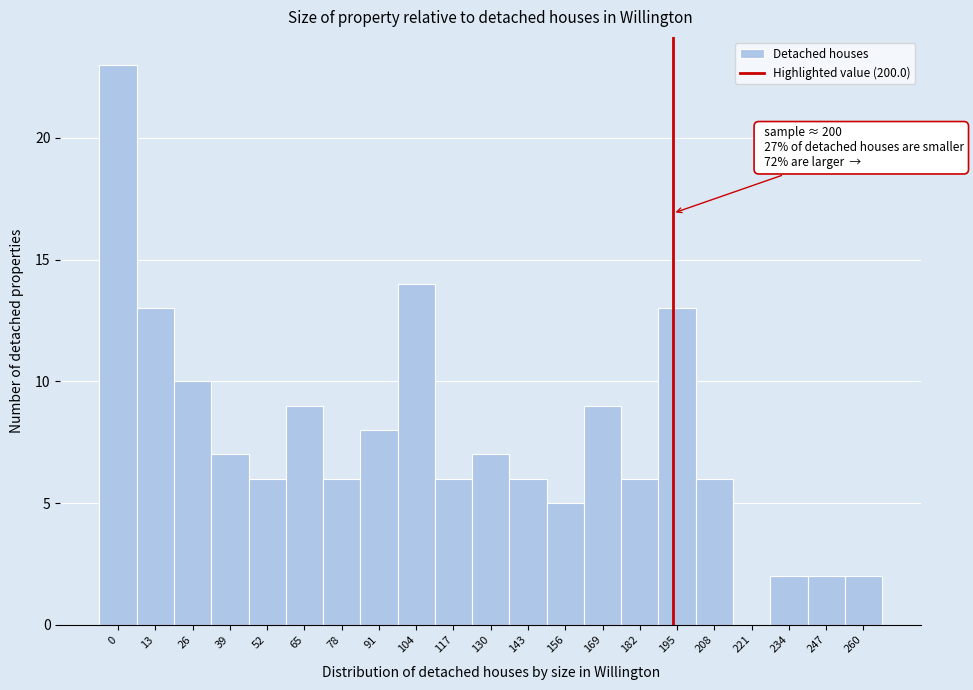

Reading left to right, extract all data points from this chart.

0=23	13=13	26=10	39=7	52=6	65=9	78=6	91=8	104=14	117=6	130=7	143=6	156=5	169=9	182=6	195=13	208=6	221=0	234=2	247=2	260=2